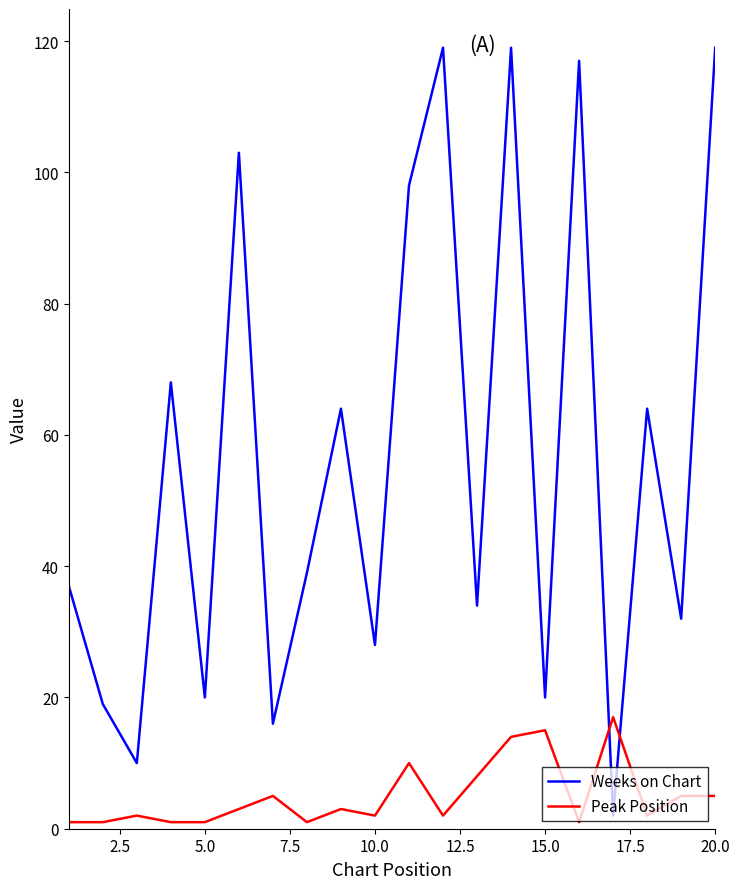

Which series has the largest range (max minus min)?

Weeks on Chart